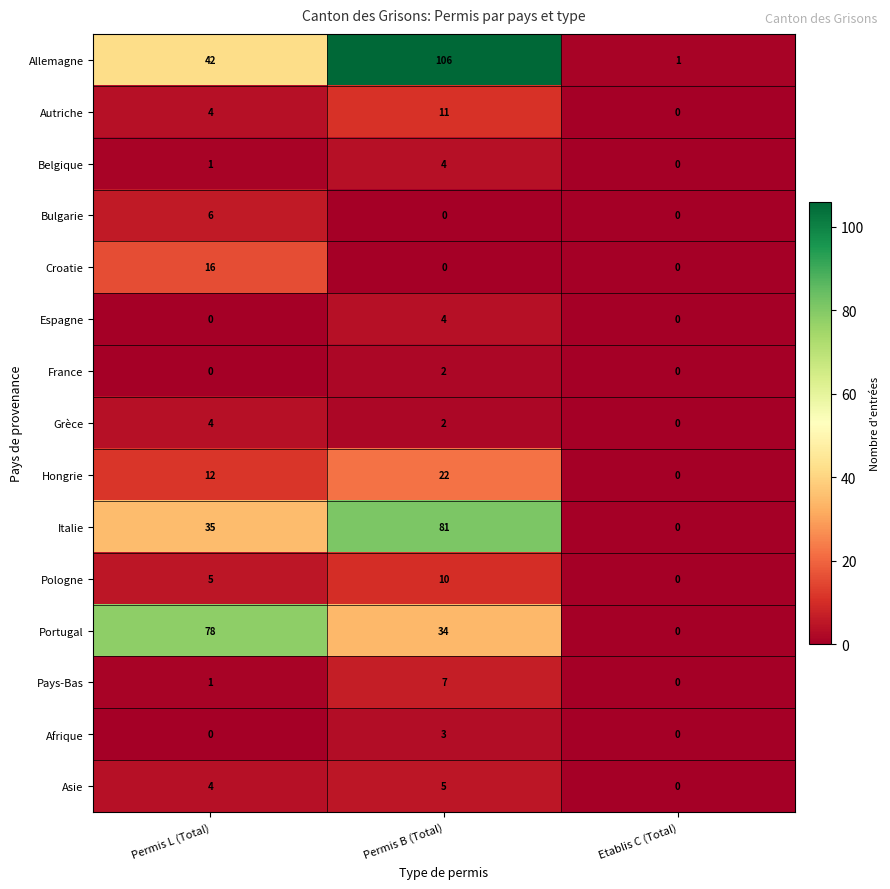

Where is Allemagne nearest to the value 53?

Permis L (Total)